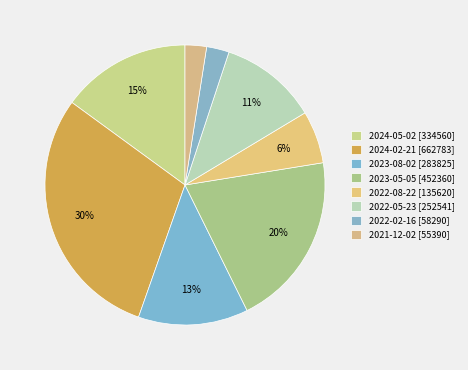

What percentage is the 2021-12-02 [55390] slice, to the nearest percent?

2%